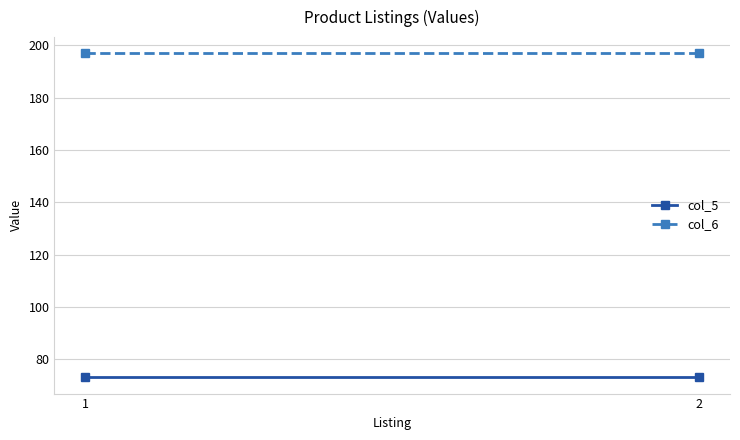

What is the minimum value shown in the chart?

73